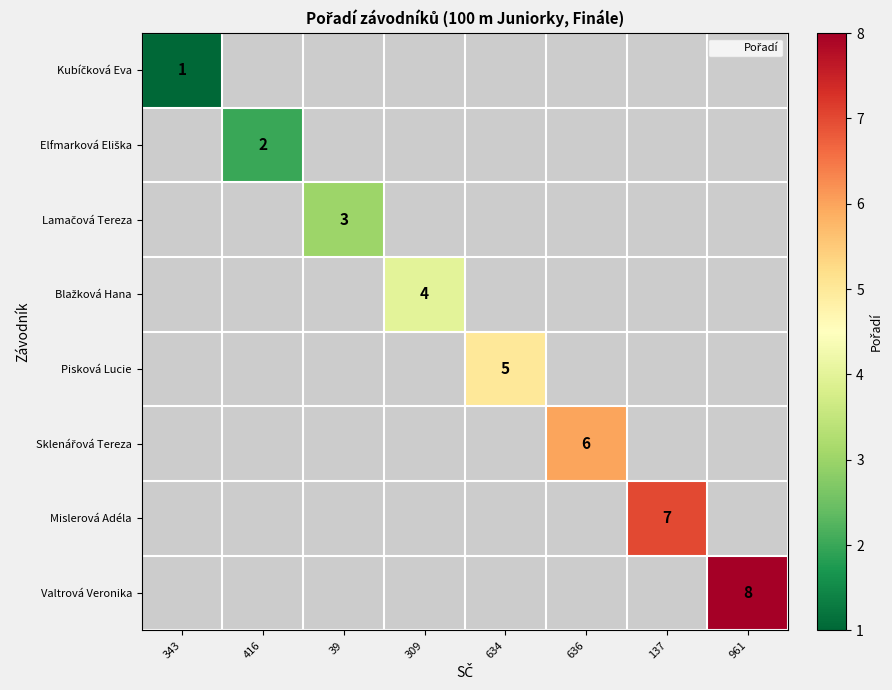

What is the smallest value displayed?

1.0